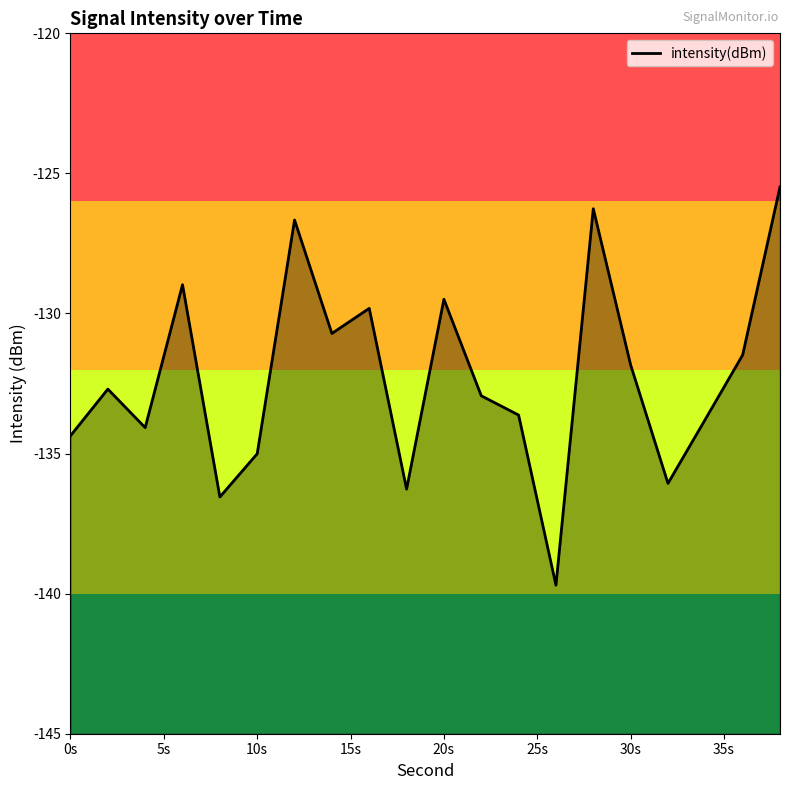

What is the smallest value displayed?

-139.7